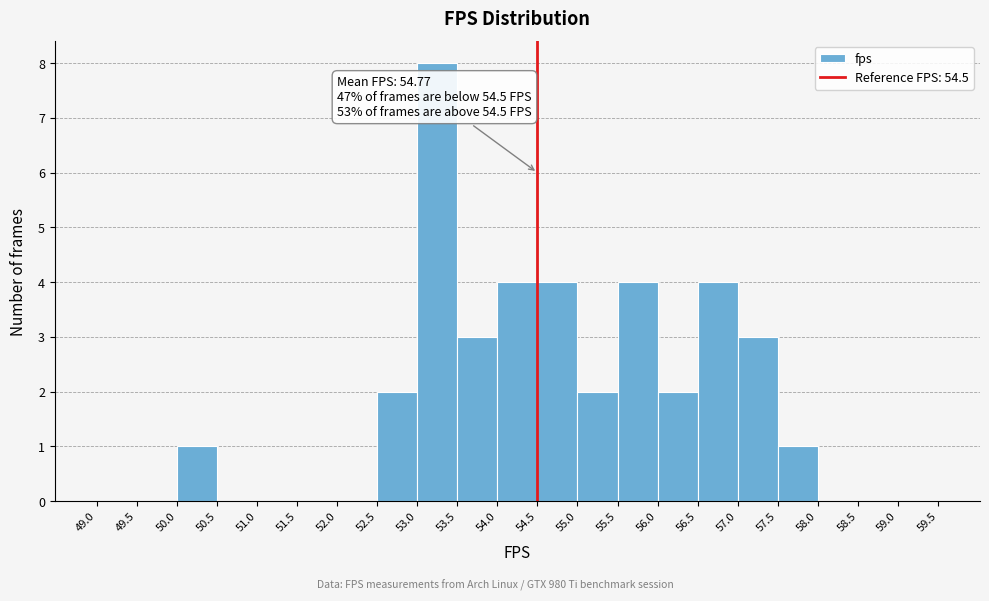

Which range on the x-axis has the tallest bar?

53.0 to 53.5